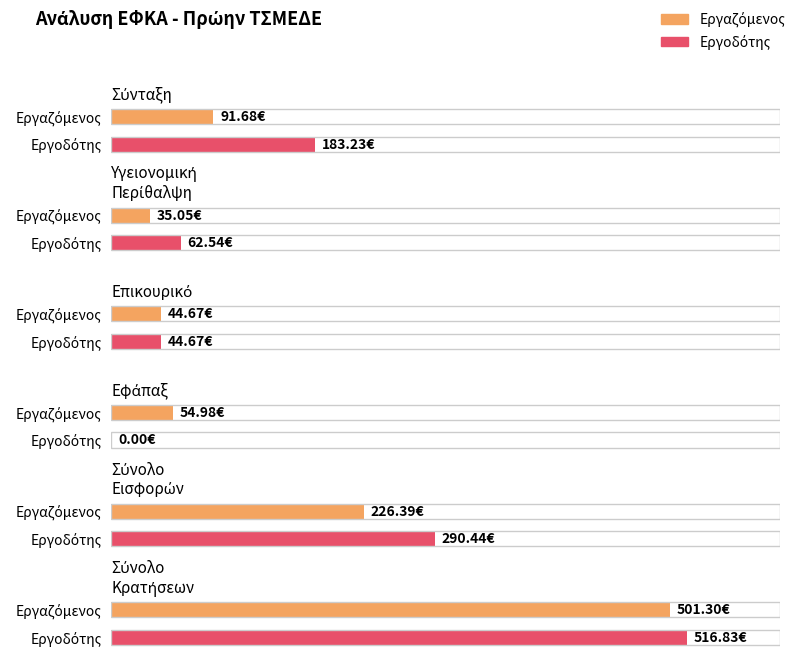

Reading left to right, extract all data points from this chart.

Εργαζόμενος: Σύνταξη=91.7	Υγειονομική
Περίθαλψη=35.0	Επικουρικό=44.7	Εφάπαξ=55.0	Σύνολο
Εισφορών=226.4	Σύνολο
Κρατήσεων=501.3
Εργοδότης: Σύνταξη=183.2	Υγειονομική
Περίθαλψη=62.5	Επικουρικό=44.7	Εφάπαξ=0.0	Σύνολο
Εισφορών=290.4	Σύνολο
Κρατήσεων=516.8